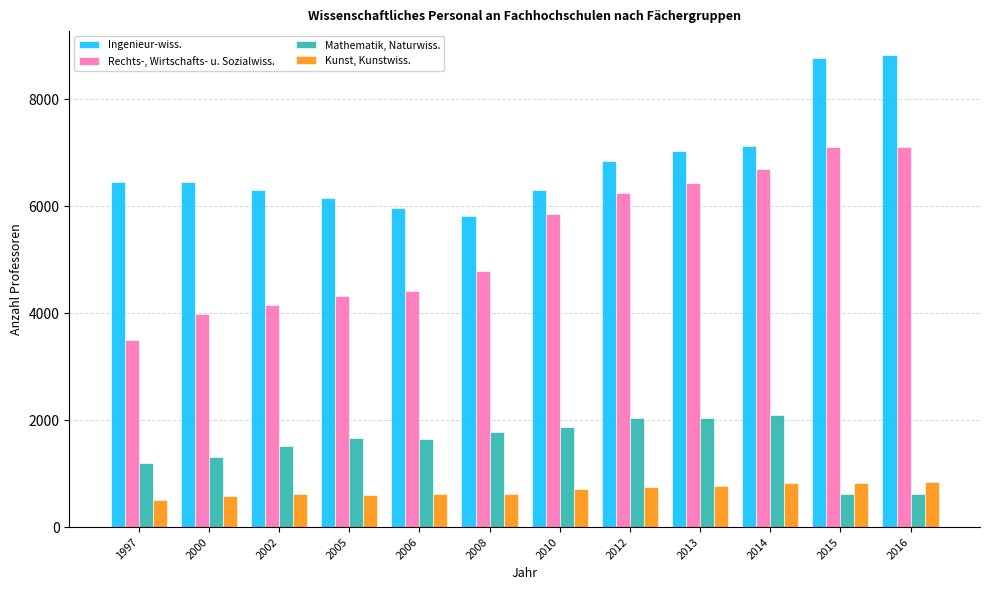

Which series has the widest spread of values?

Rechts-, Wirtschafts- u. Sozialwiss.